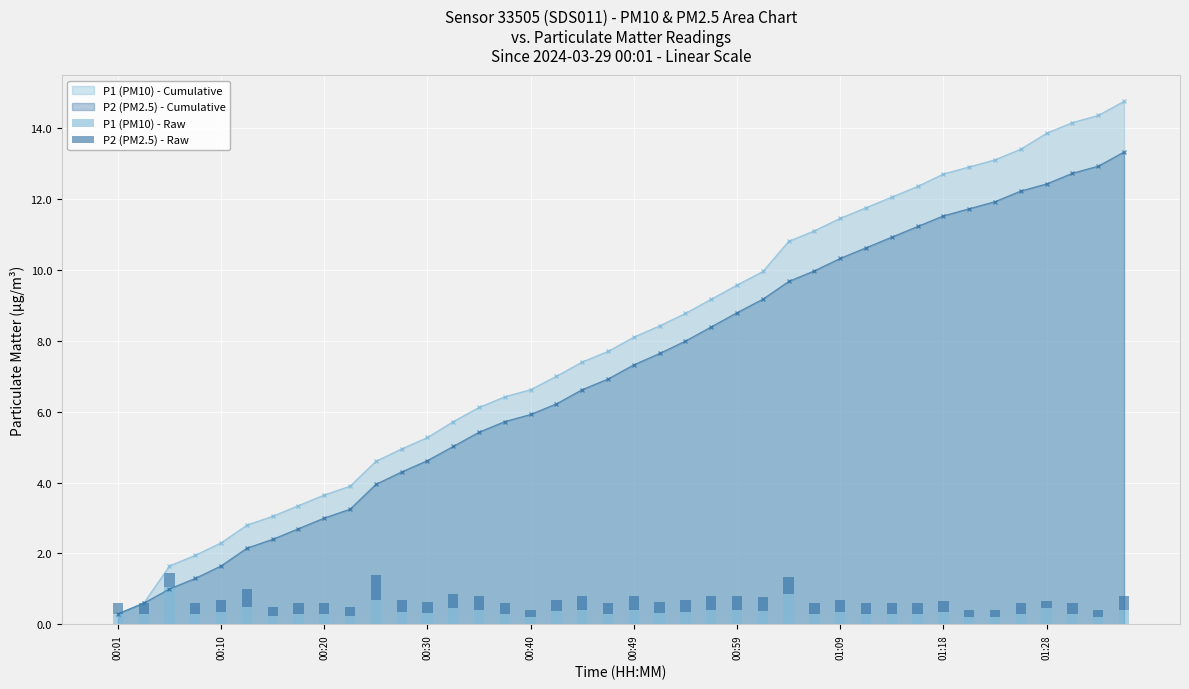

True or false: P2 (PM2.5) - Cumulative has a value of 1.6 at 00:10.

True